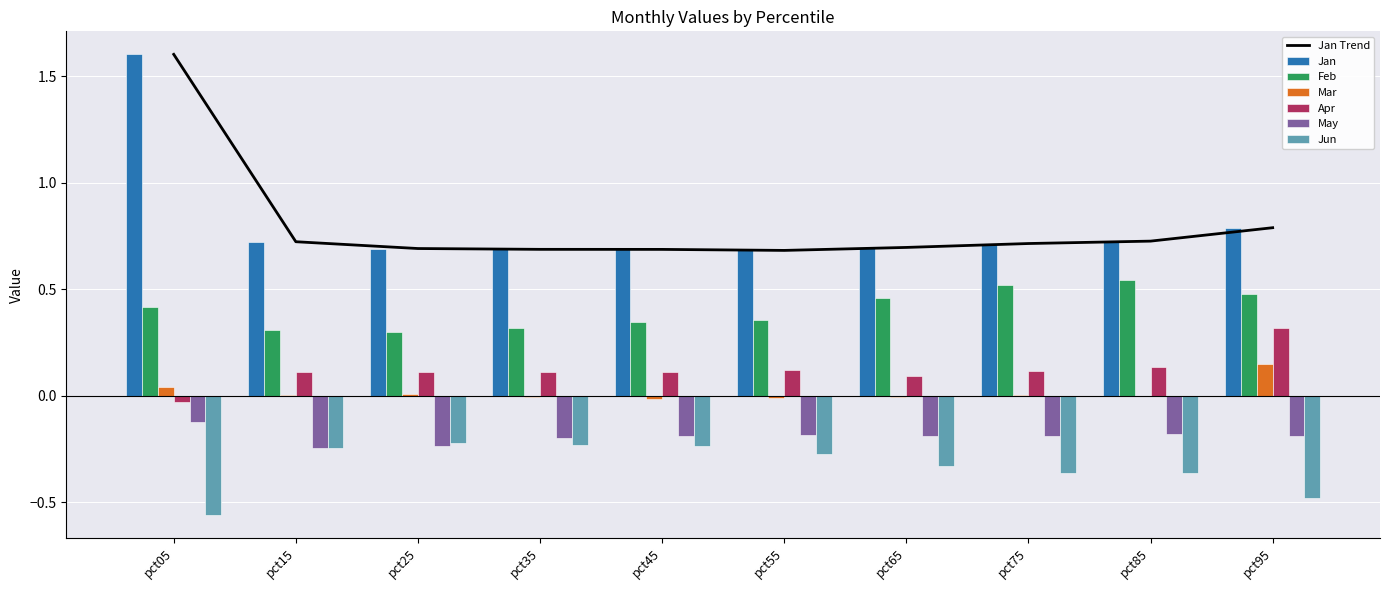

Which series has the largest total across all categories?

Jan